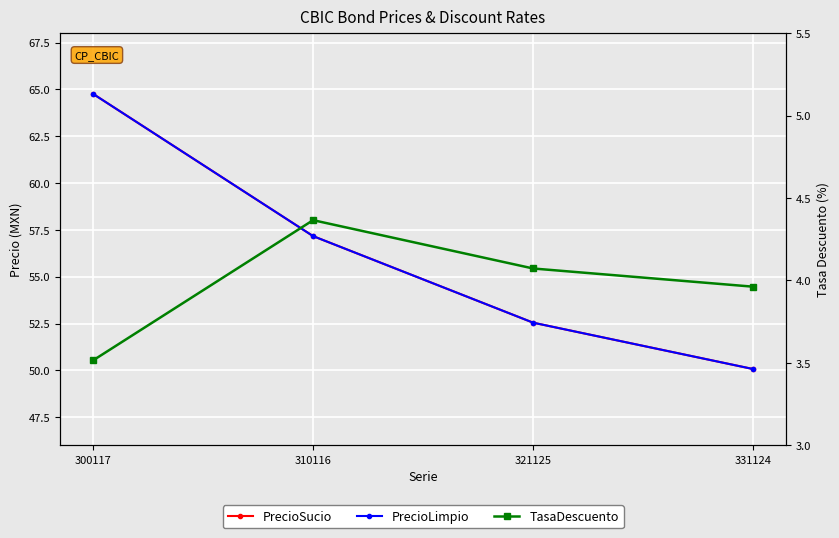

True or false: PrecioLimpio has a value of 50.1 at 331124.

True